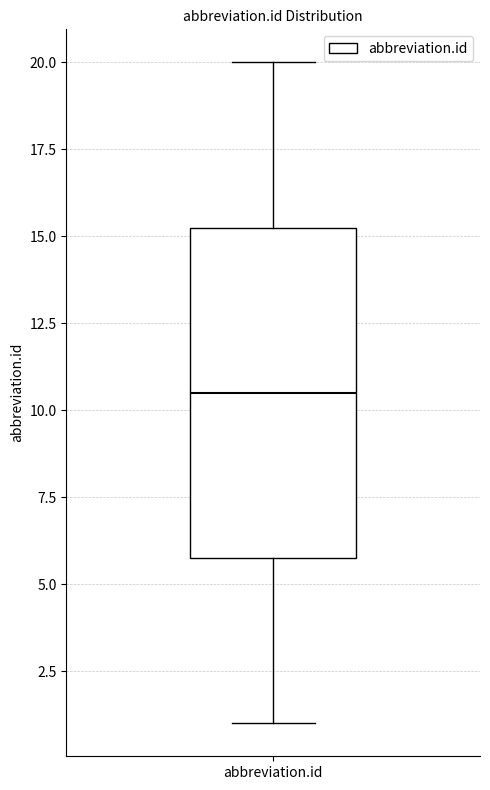

Read this box plot against the y-axis: the position of the median line, the range covered by the box, and the ends of both whiskers. The values are not printed on the chart, so give them approximately, as read against the axis.

median 10.5, box 6.0 to 15.5, whiskers 1.0 to 20.0